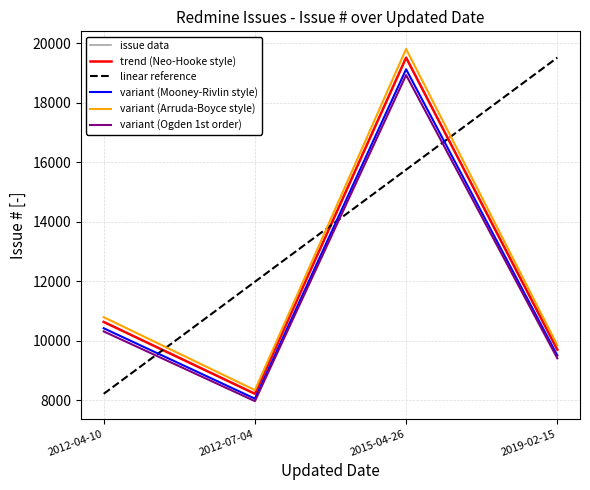

At which label is variant (Arruda-Boyce style) closest to 14068?

2012-04-10